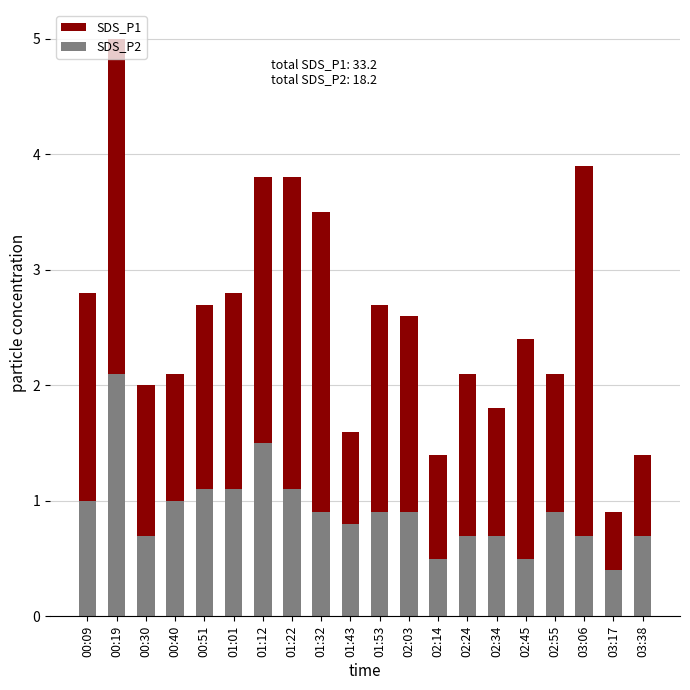

Are the bars horizontal?

No